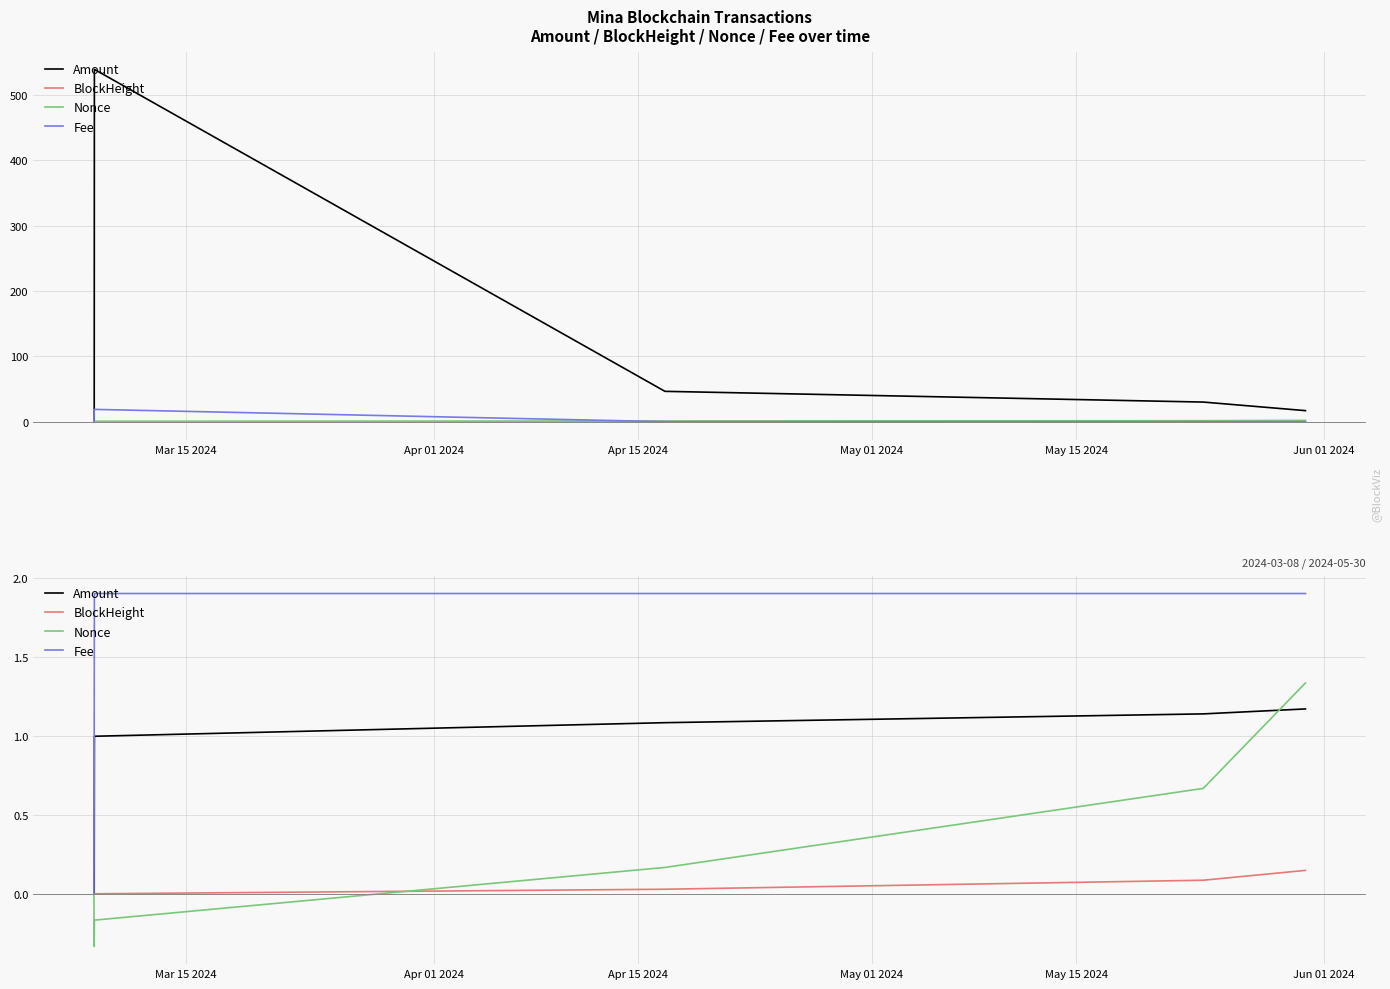

What is the label of the 6th point from the right?

Mar 15 2024